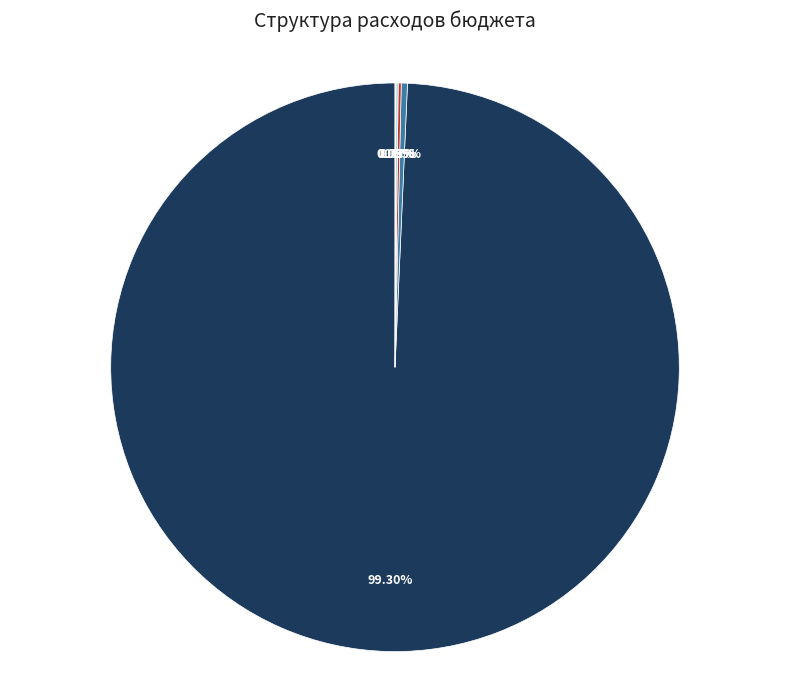

To the nearest percent, what is the difference between the largest and smallest slice percentages?

99%